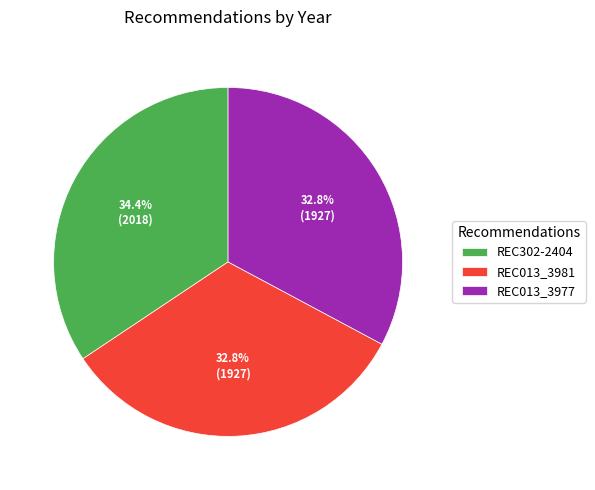

Approximately how many times larger is the value at REC013_3977 compared to REC013_3981?

1.0